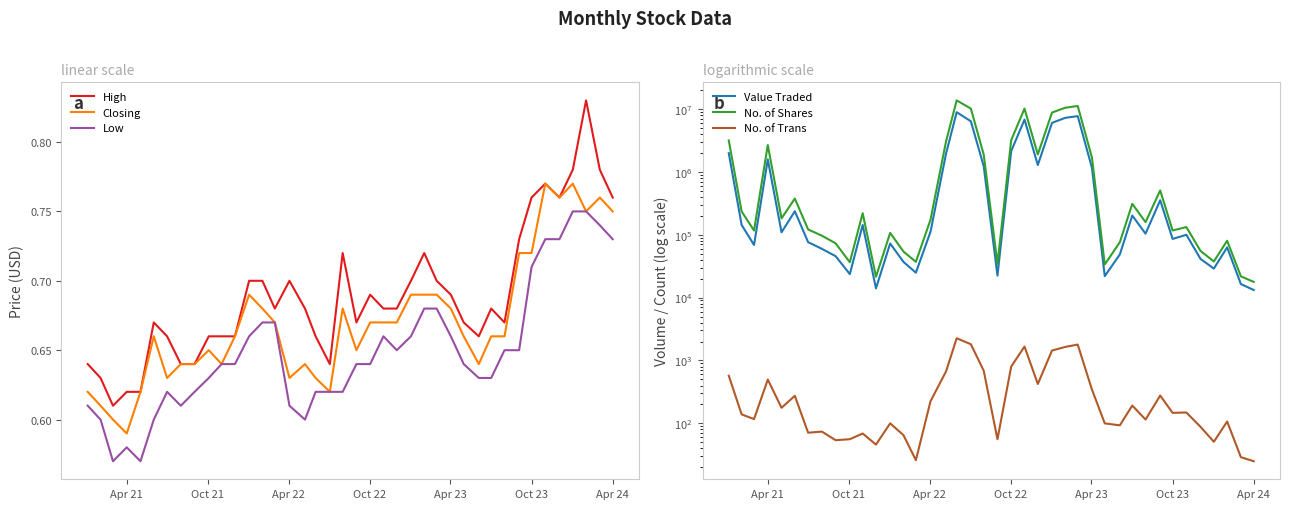

What is the minimum value for No. of Shares?

17752.0